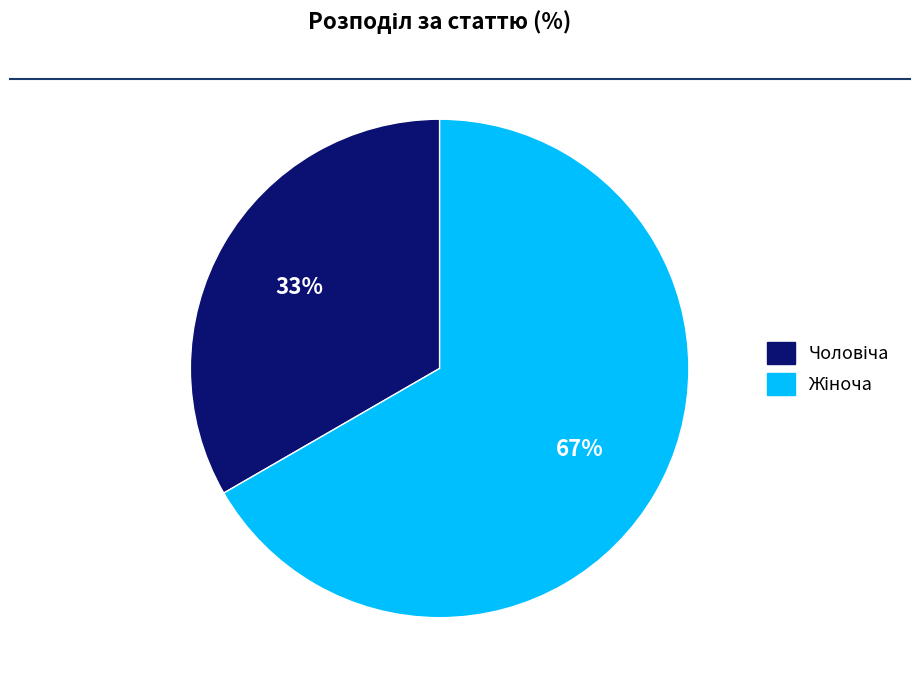

Is there any slice that represents more than half of the pie?

Yes